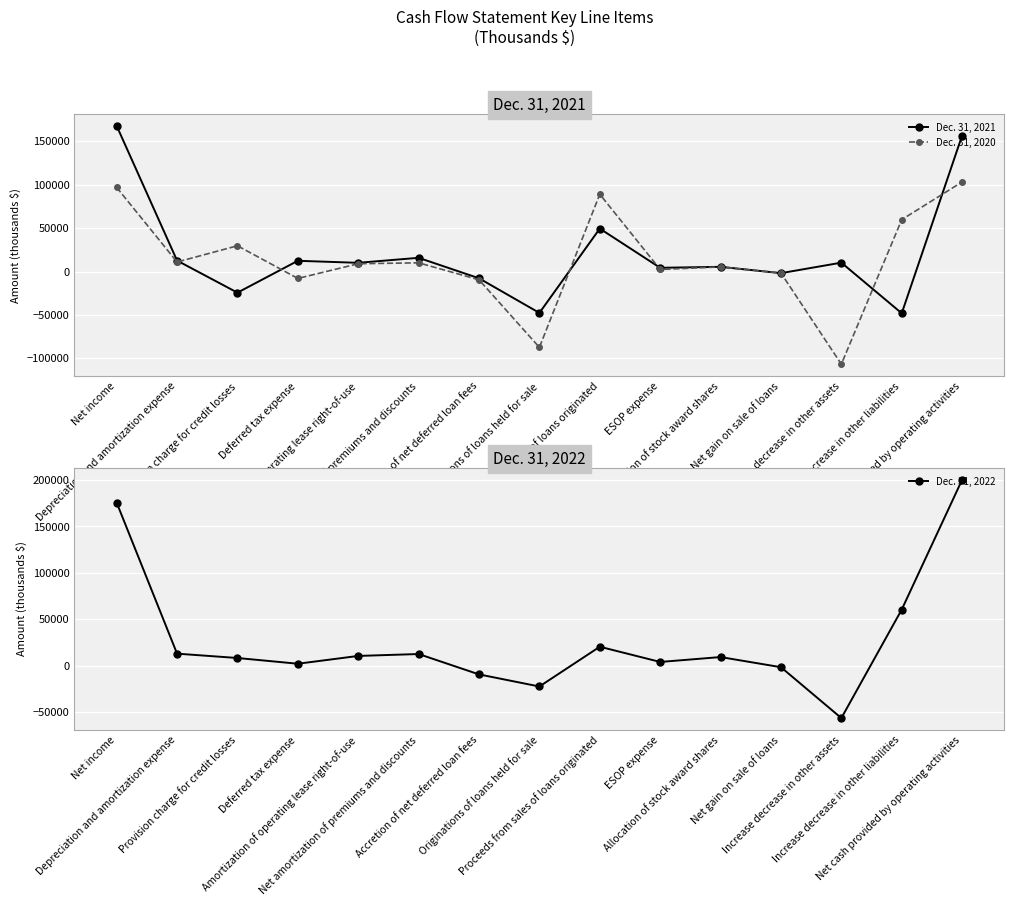

What is the difference between the maximum and second lowest values in the Dec. 31, 2022 series?

222605